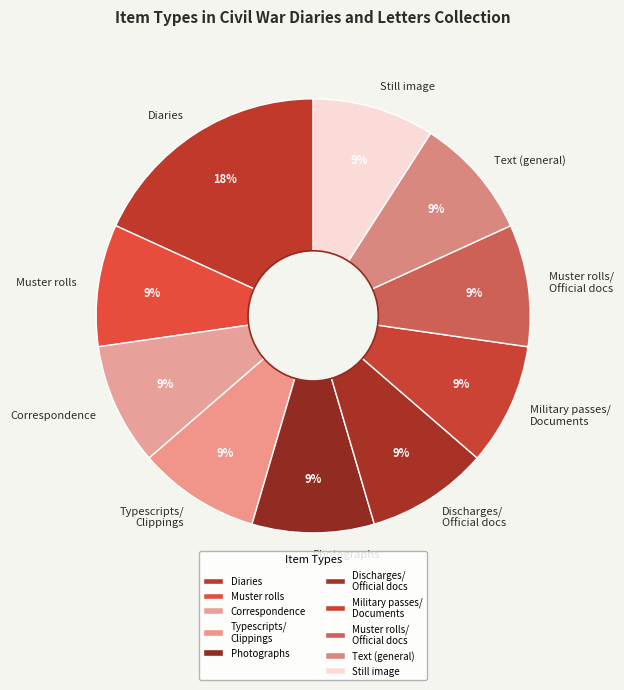

Count the number of slices in the pie.

10